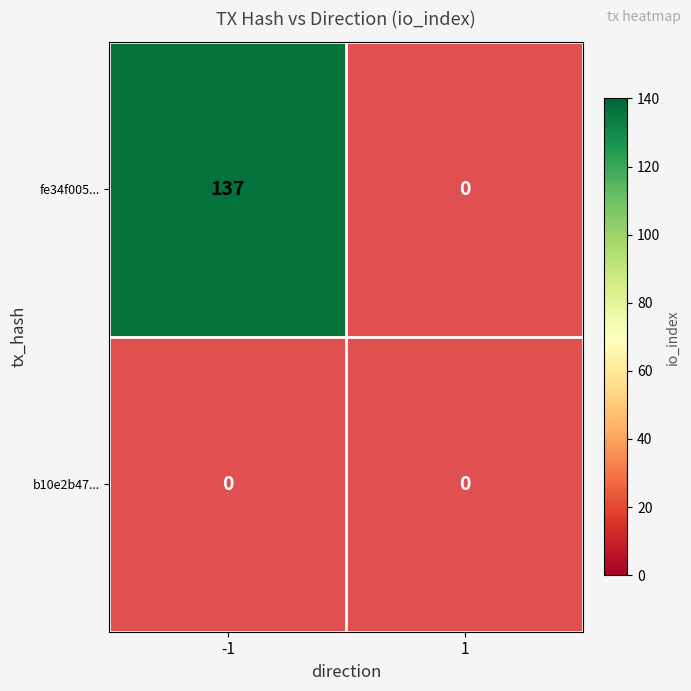

Between -1 and 1, which series saw the biggest shift?

fe34f0056238fd437f3959b78c4265aa1af7bb9